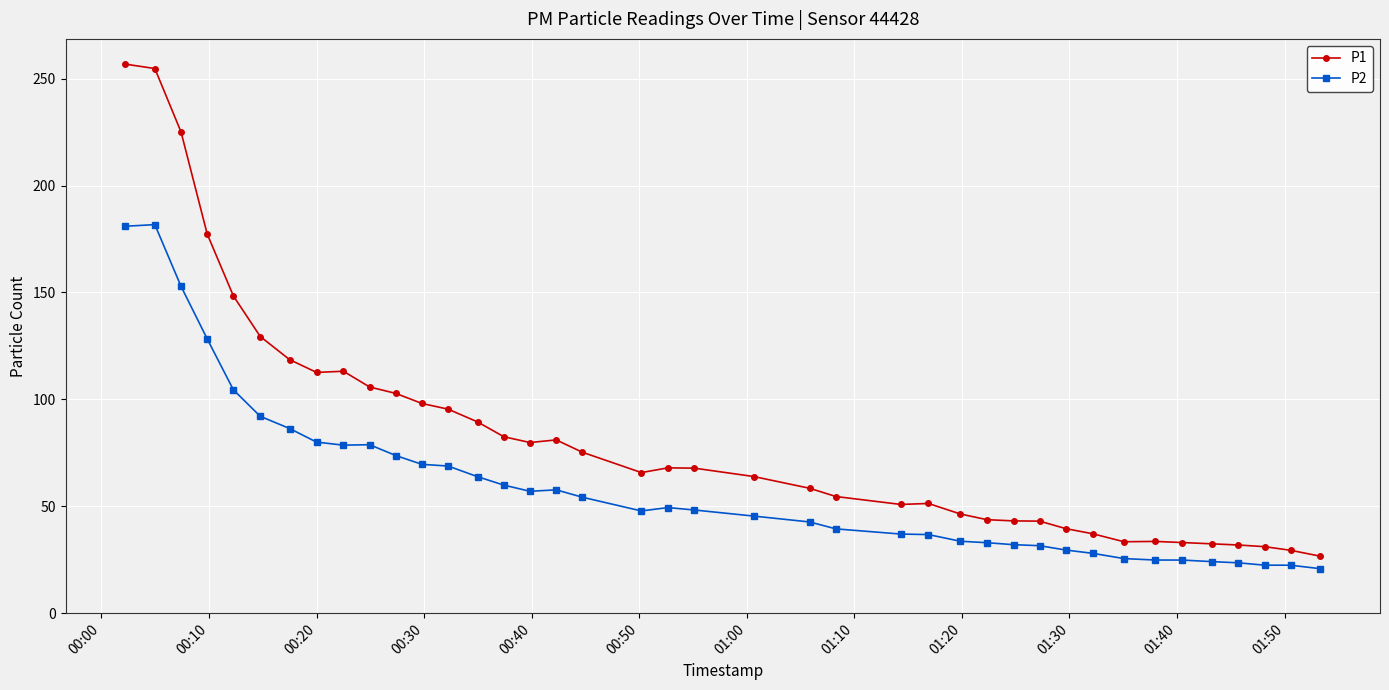

List the series in order of their overall mean, highest first.

P1, P2